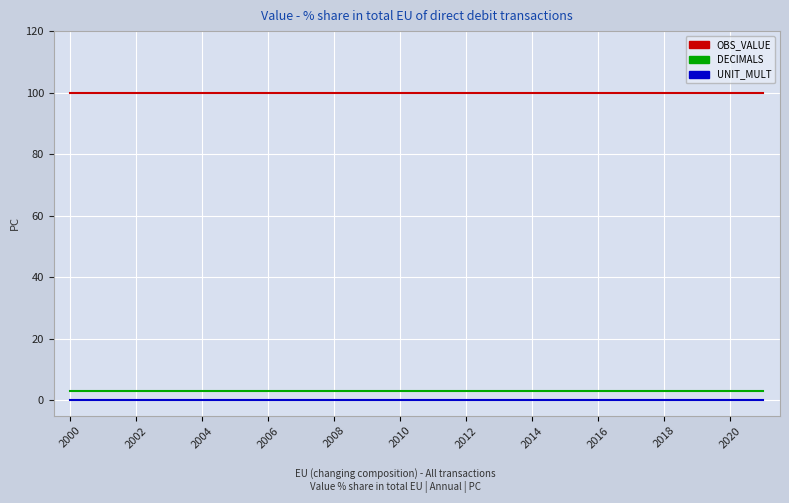

What is the highest value of the OBS_VALUE series?

100